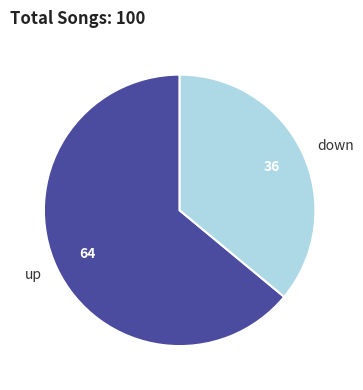

Do down and up together represent more than half of the pie?

Yes